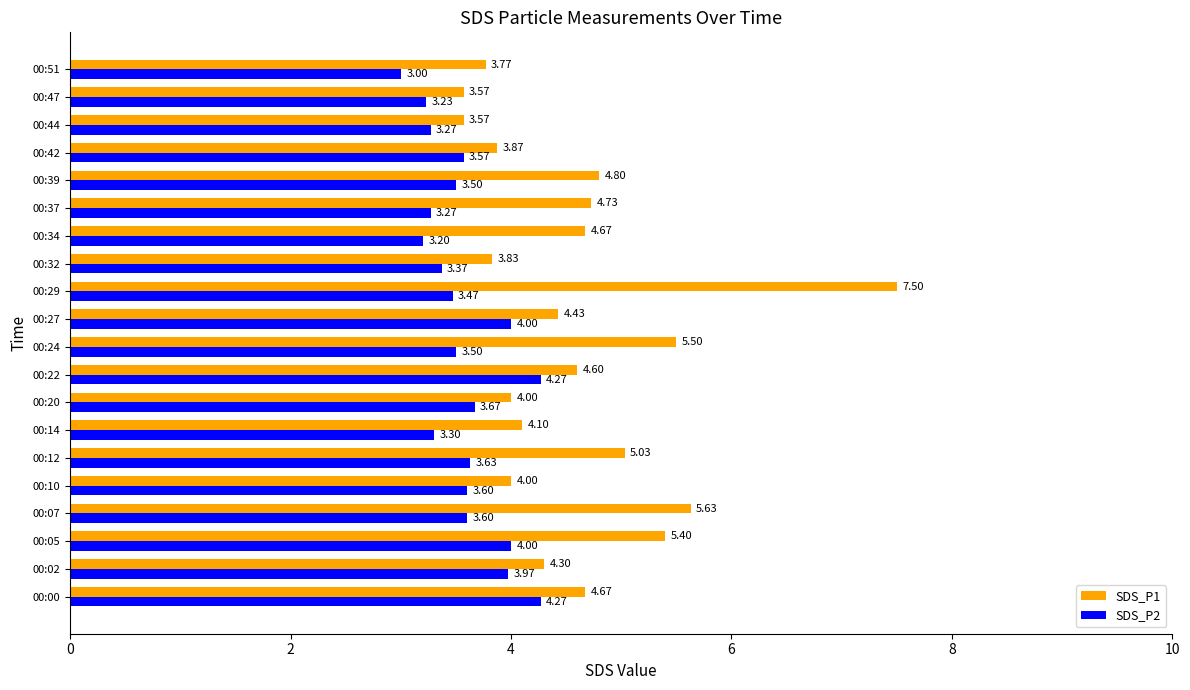

Which series has the largest range (max minus min)?

SDS_P1